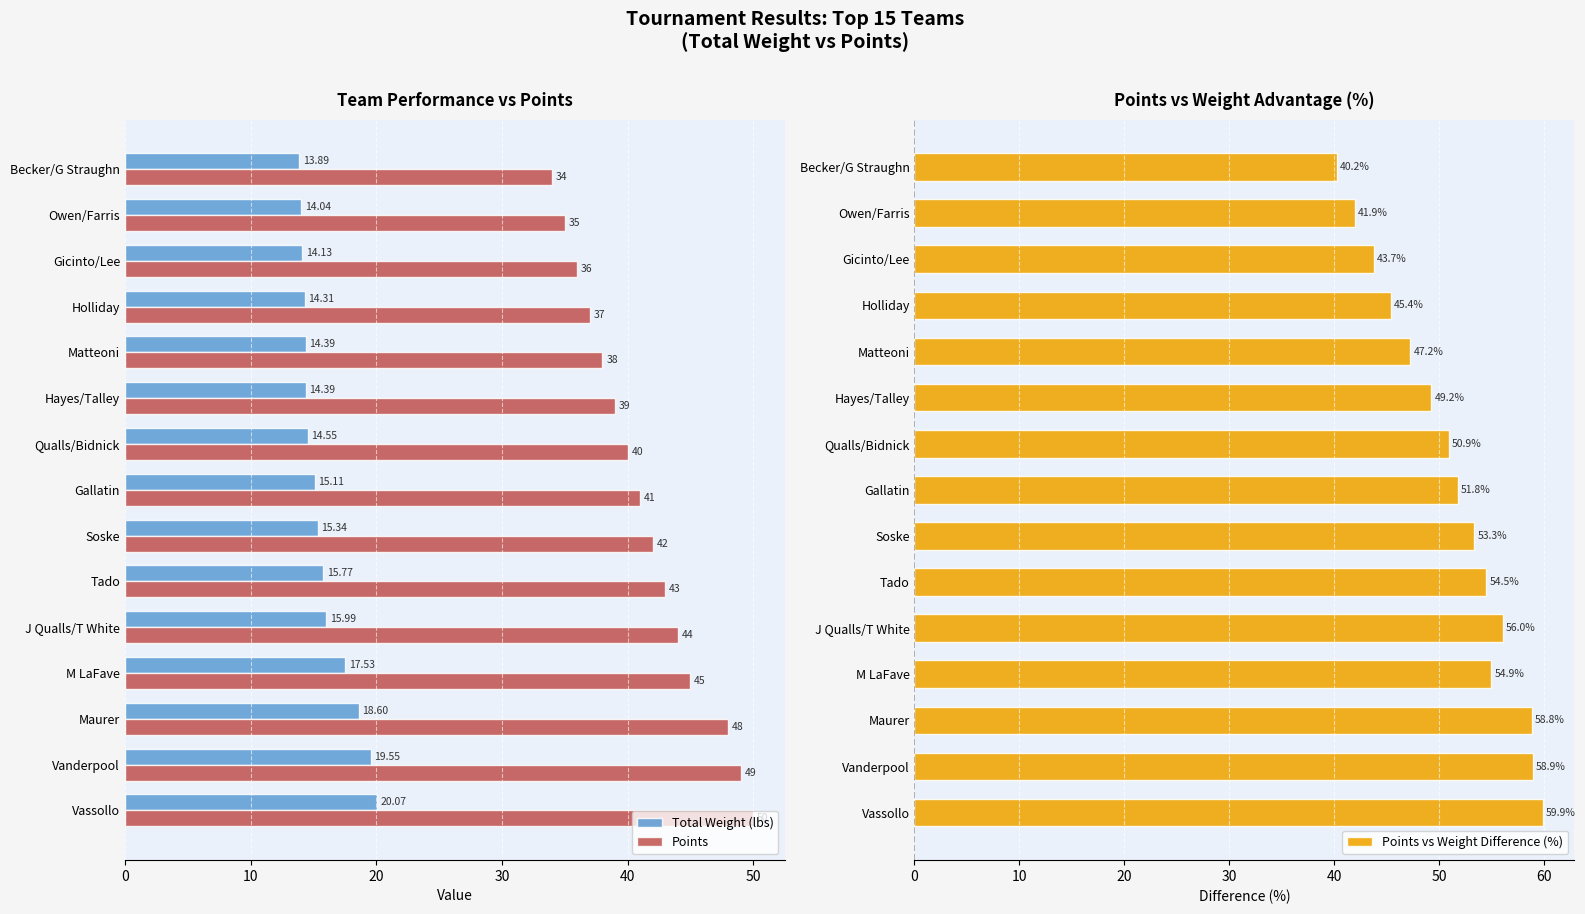

How many categories are shown in the chart?

15